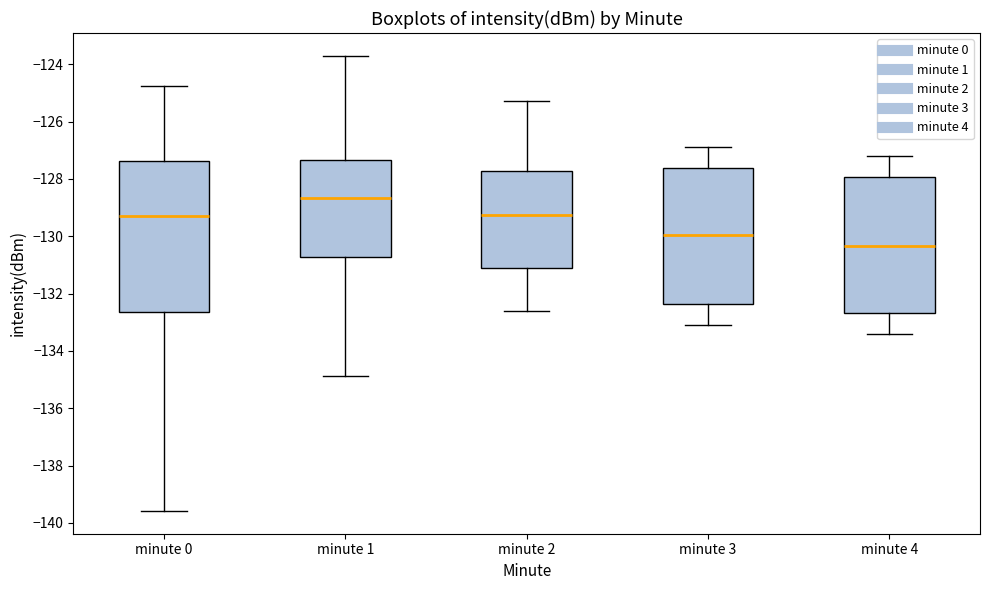

Reading left to right, read every box against the y-axis: the position of its median line, the range the box covers, and the ends of its whiskers. The values are not printed on the chart, so give them approximately, as read against the axis.

minute 0: median -129.2, box -132.6 to -127.4, whiskers -139.6 to -124.8
minute 1: median -128.6, box -130.8 to -127.4, whiskers -134.8 to -123.8
minute 2: median -129.2, box -131.0 to -127.8, whiskers -132.6 to -125.2
minute 3: median -130.0, box -132.4 to -127.6, whiskers -133.0 to -126.8
minute 4: median -130.4, box -132.6 to -128.0, whiskers -133.4 to -127.2